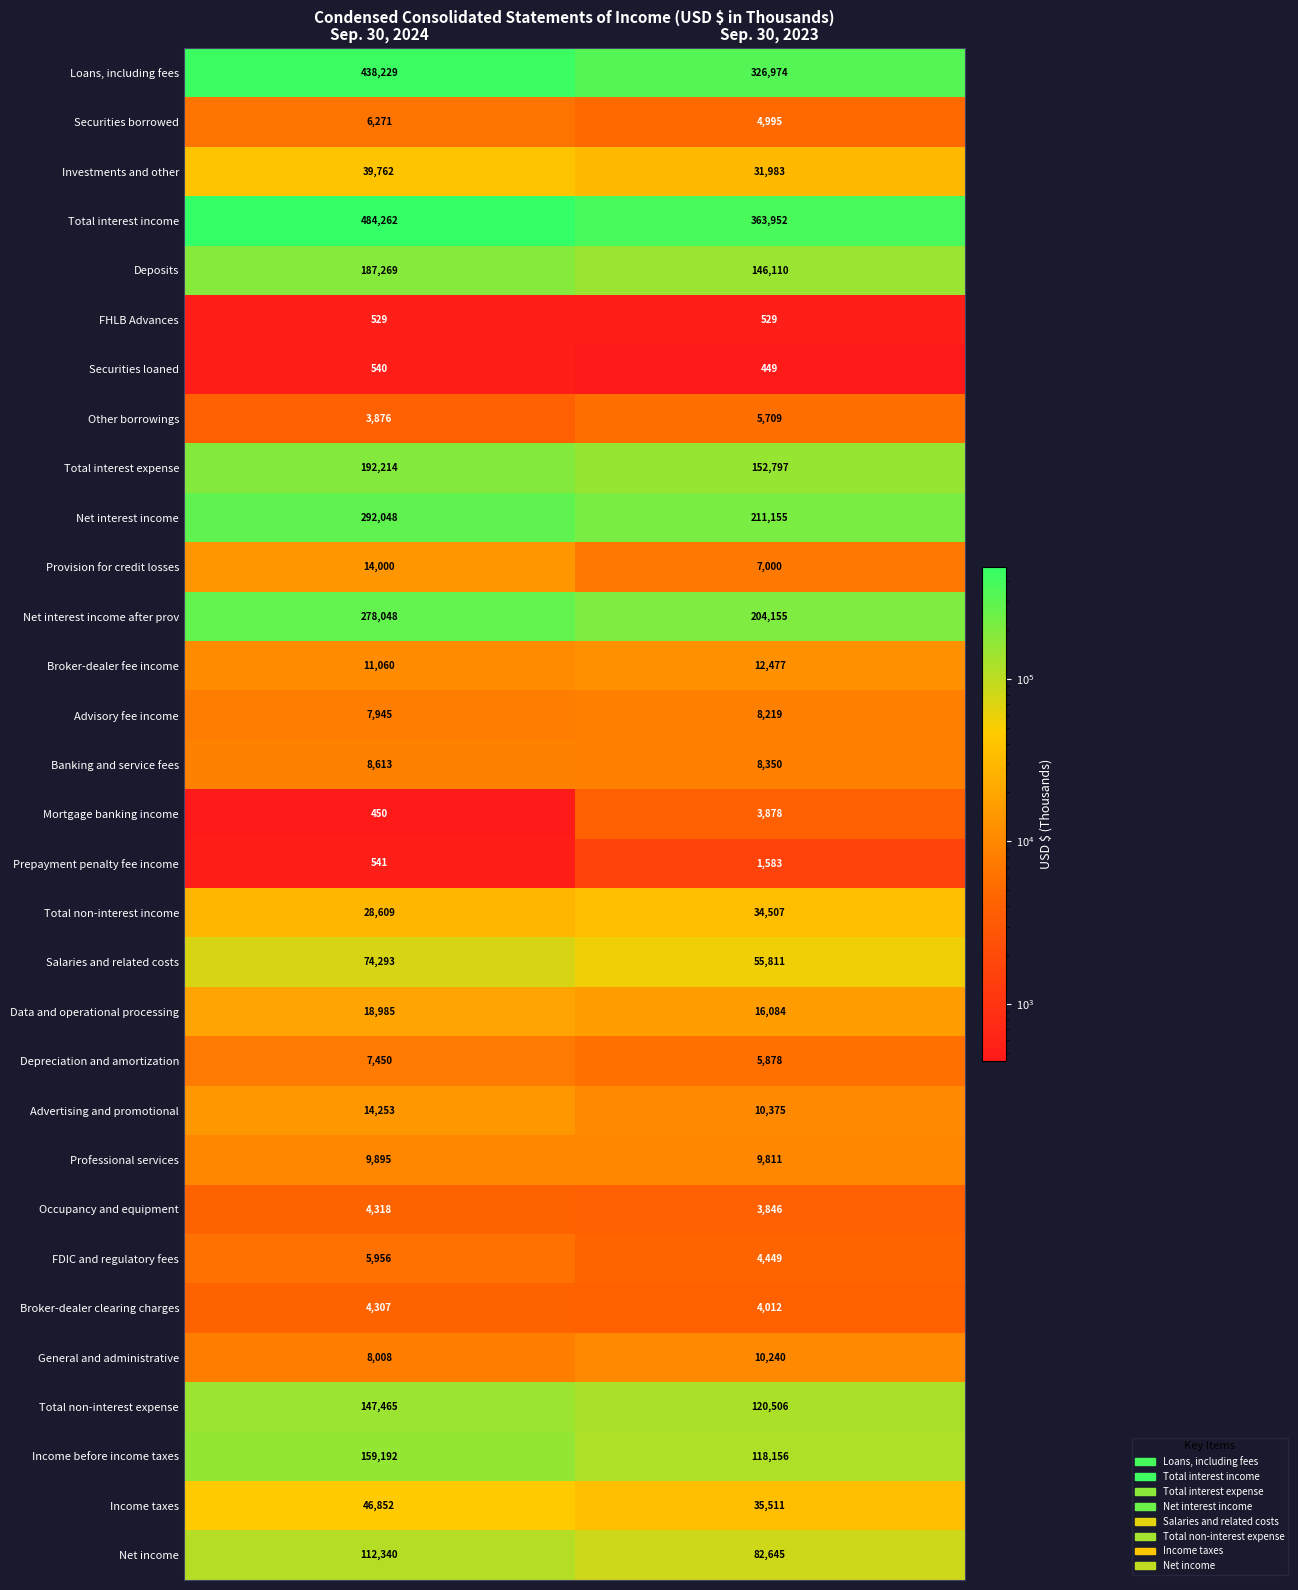

What is the total value across all series at Sep. 30, 2023?

2002146